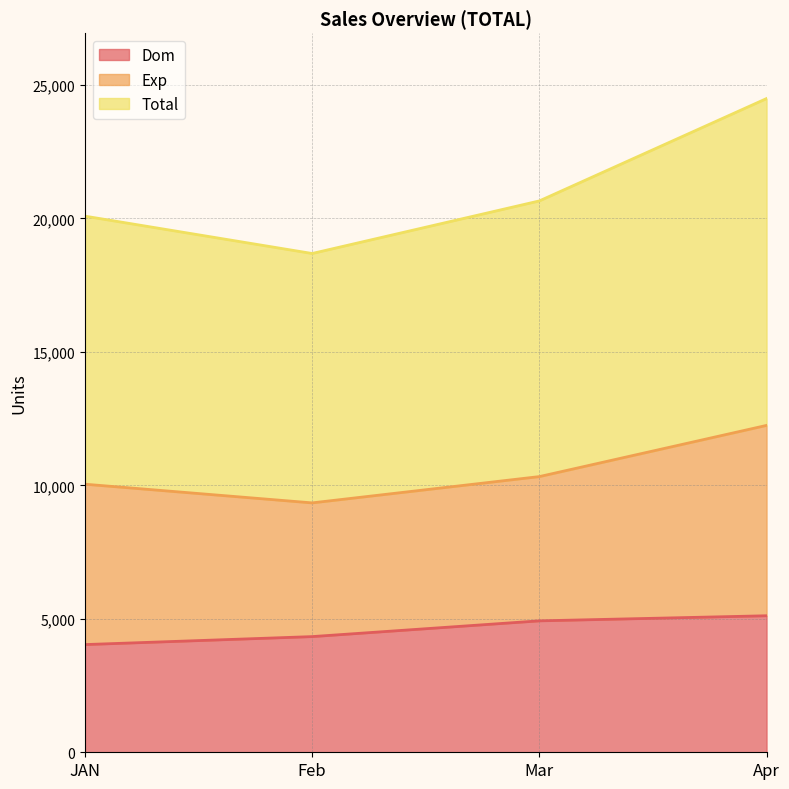

What is the difference between the maximum and second lowest values in the Dom series?

781